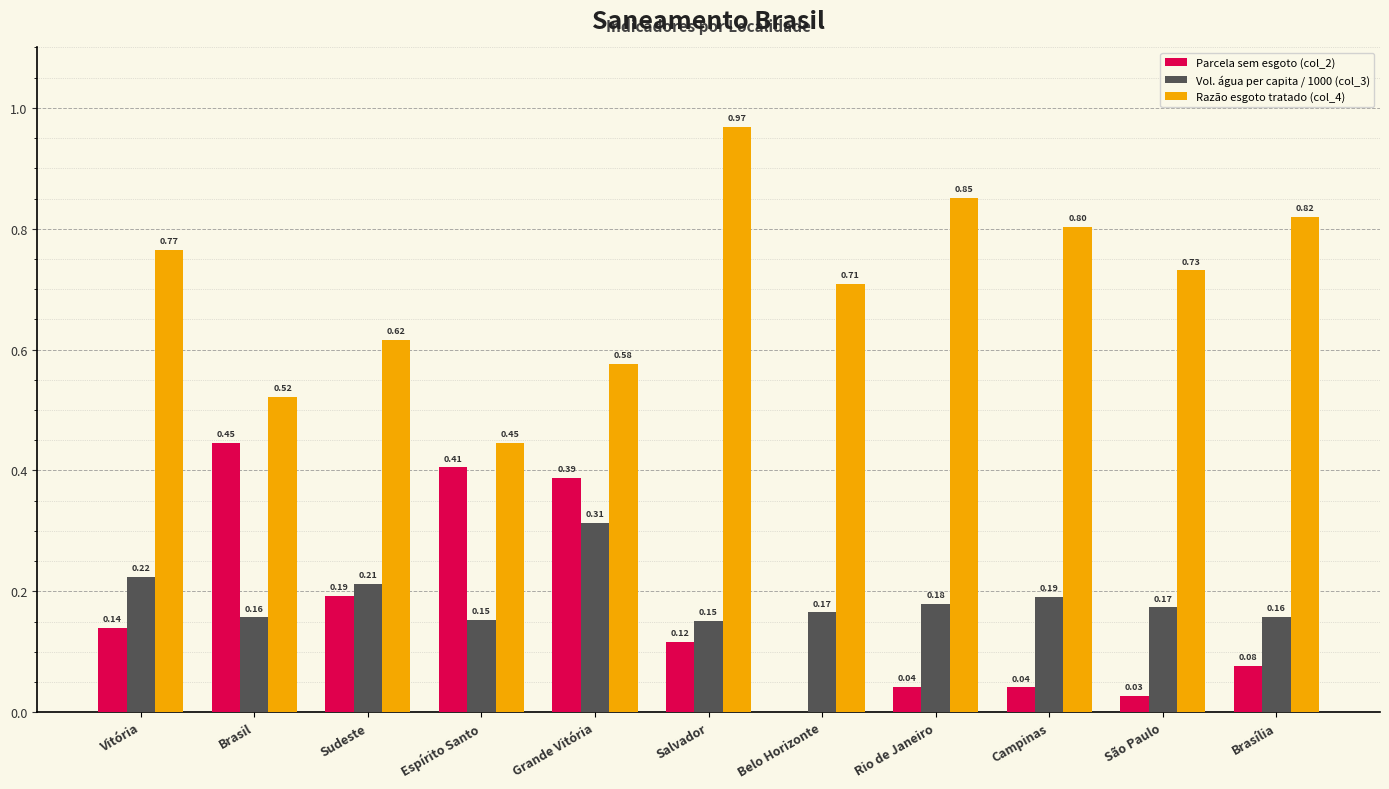

Which category has the highest value across all series?

Salvador